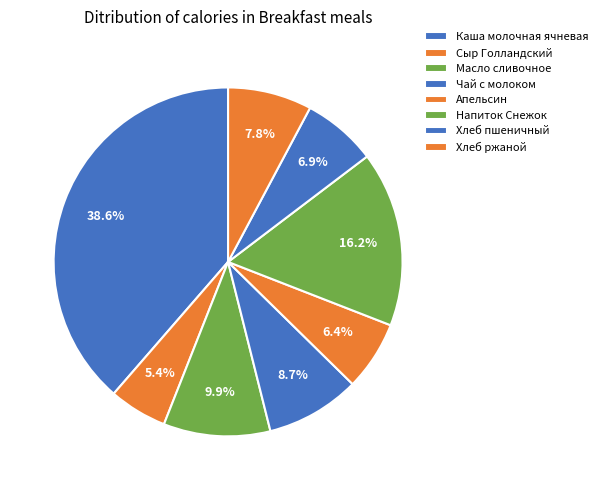

How many slices are in this pie chart?

8